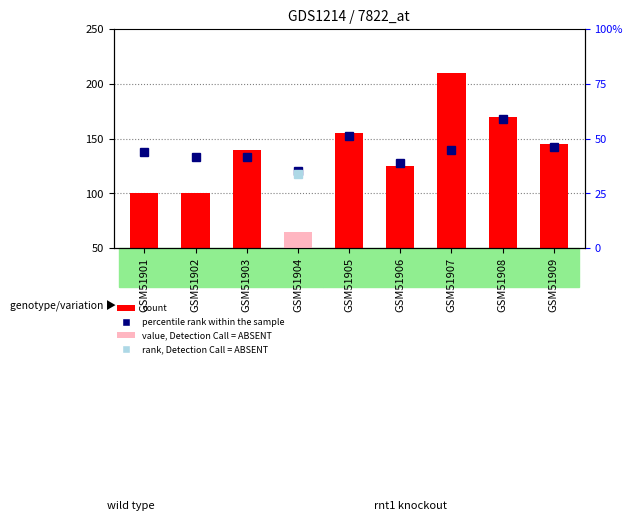

What is the value of the percentile rank within the sample bar at the 6th from the left?

128